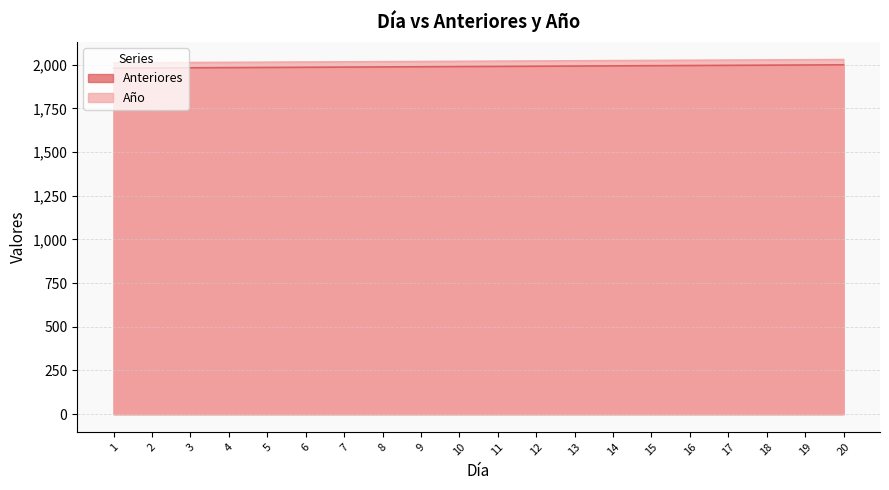

What is the value of the Anteriores point at the 20th from the left?

1999